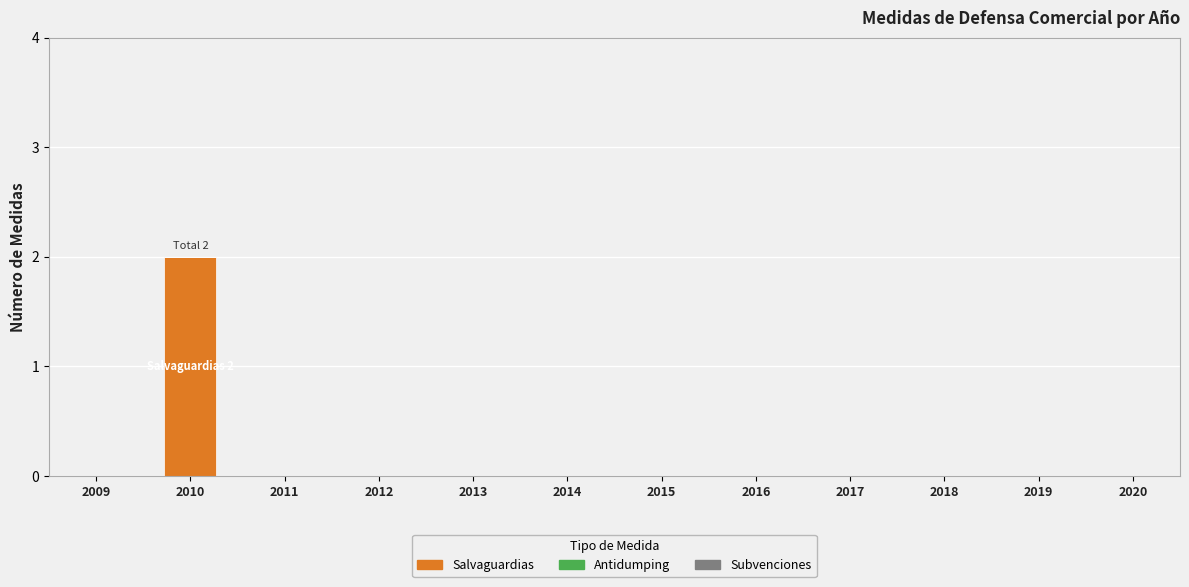

Between 2014 and 2010, which is larger?

2010